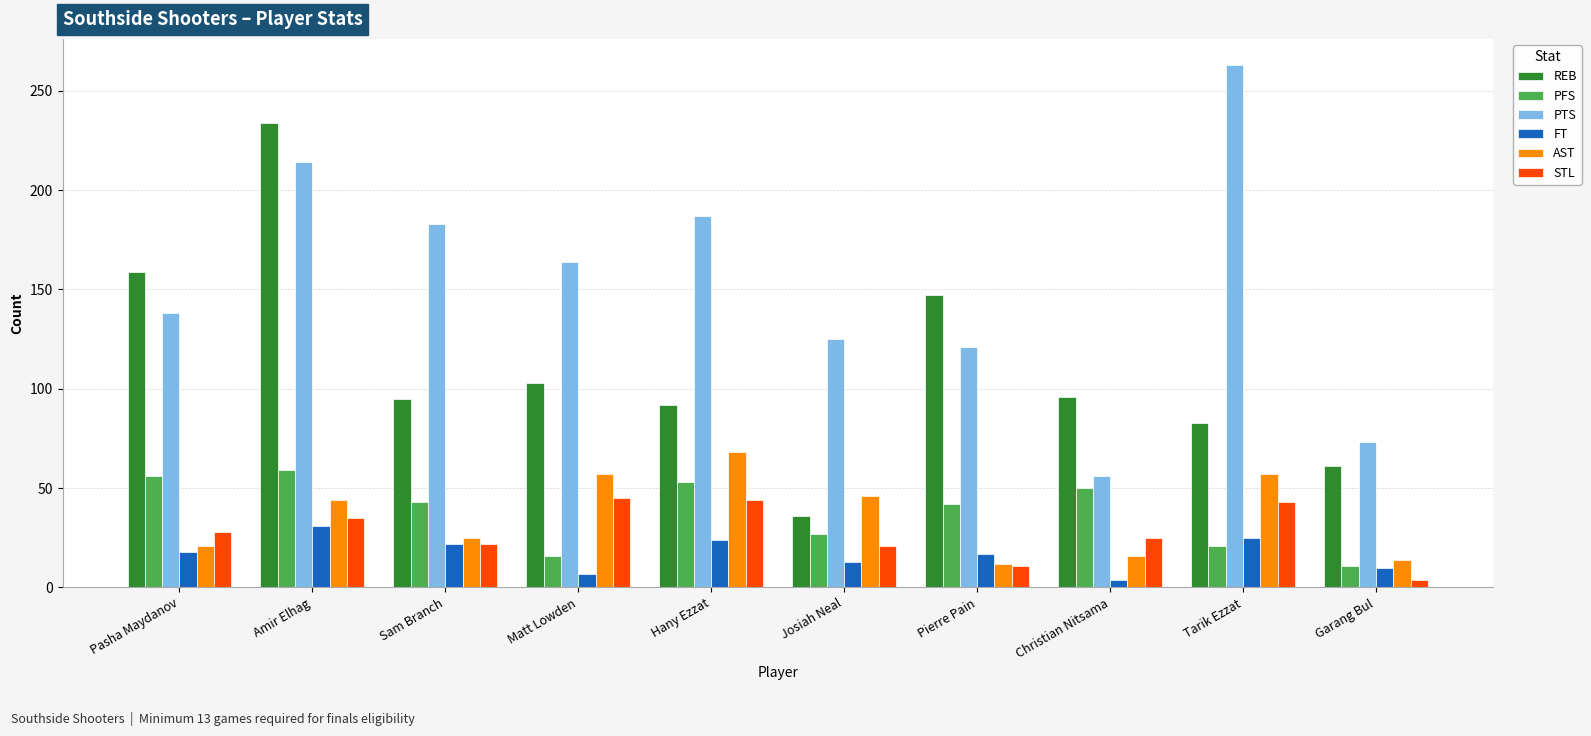

True or false: AST has a value of 25 at Sam Branch.

True